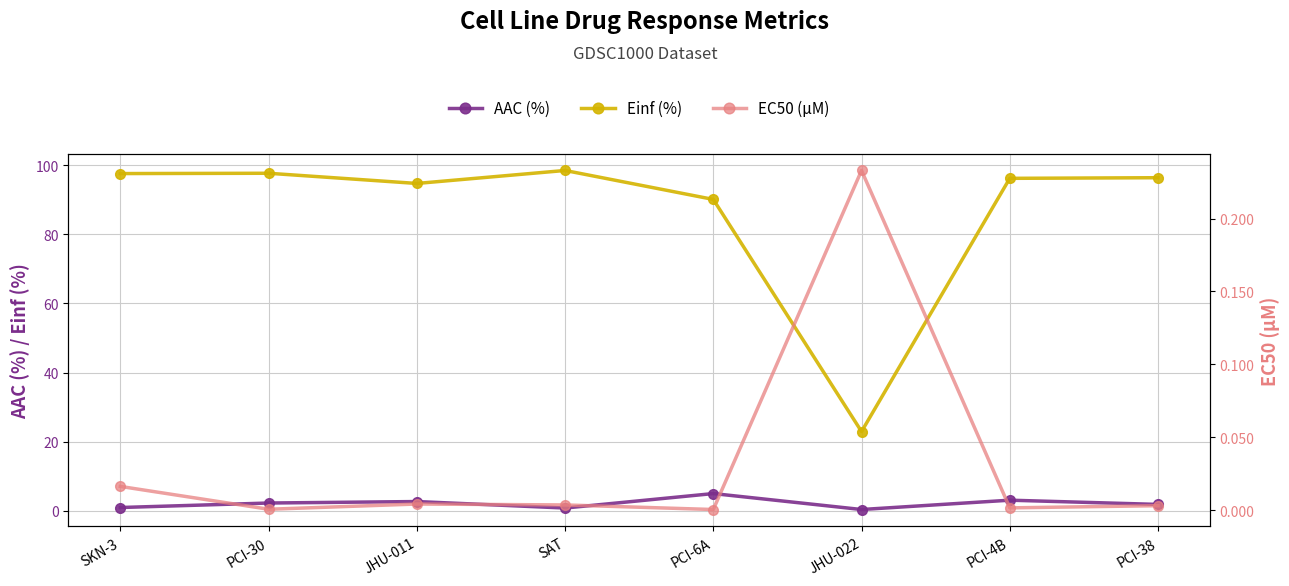

Count the number of data series in this chart.

3